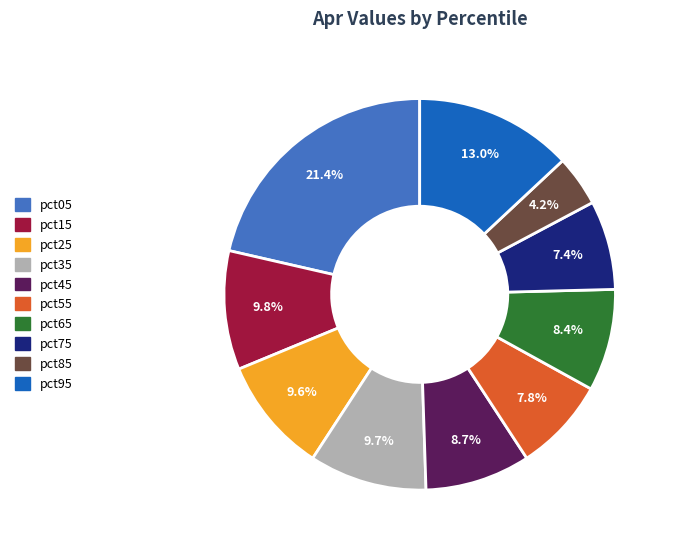

How many slices are in this pie chart?

10